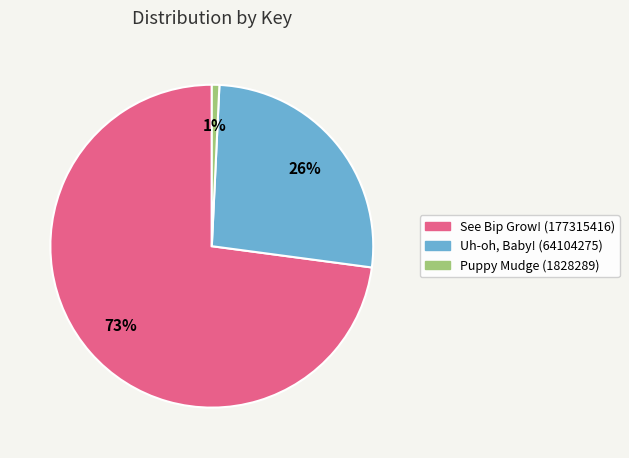

To the nearest percent, what portion does Uh-oh, Baby! (64104275) represent?

26%